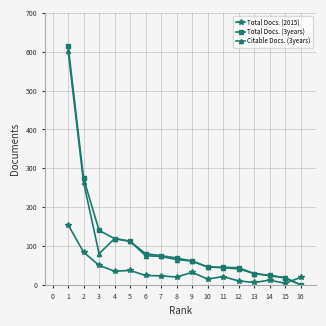

Which series has the largest range (max minus min)?

Total Docs. (3years)